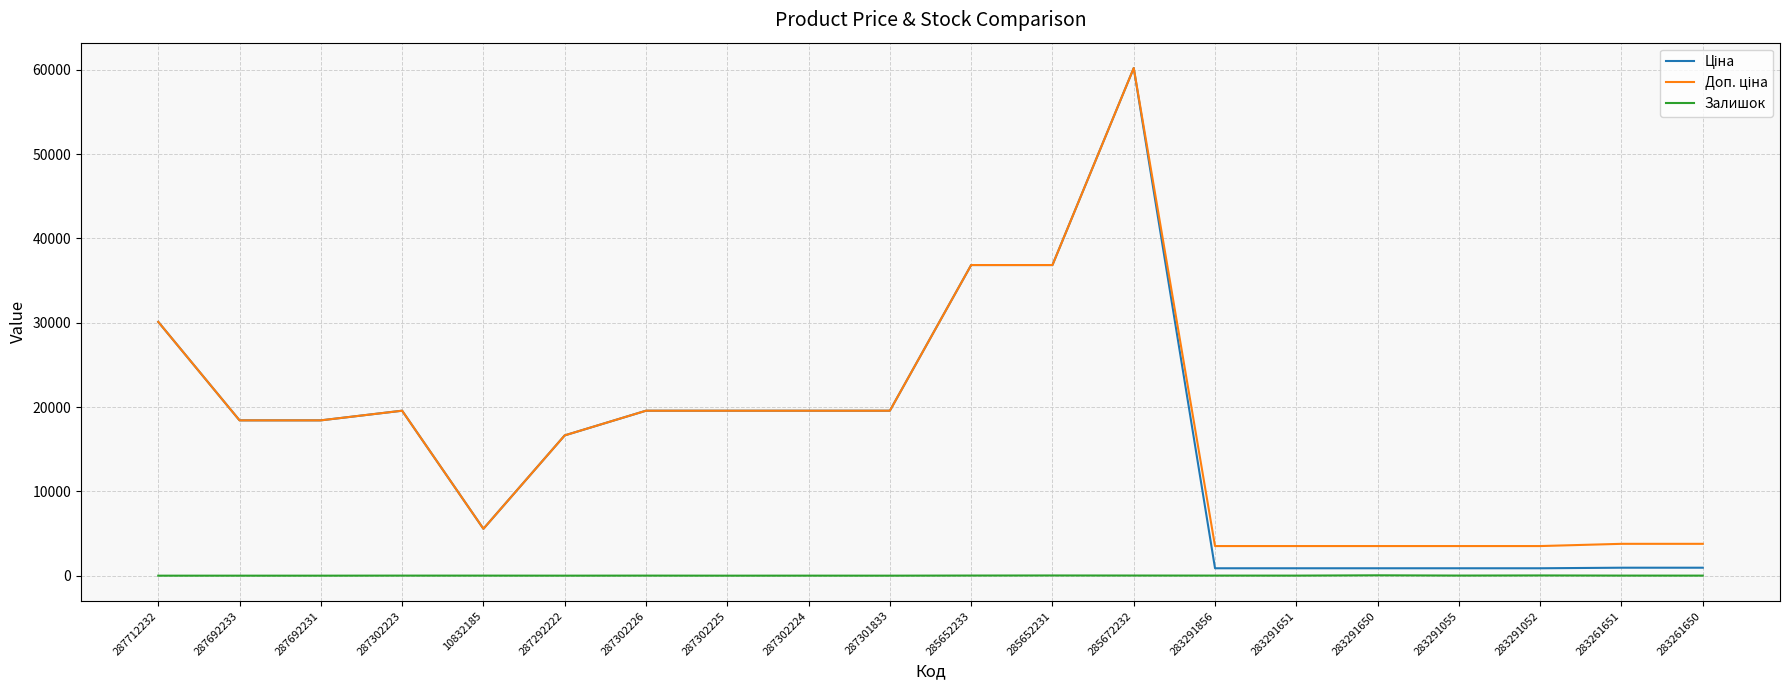

The Залишок series shows 6.0 at 283261650. True or false?

True